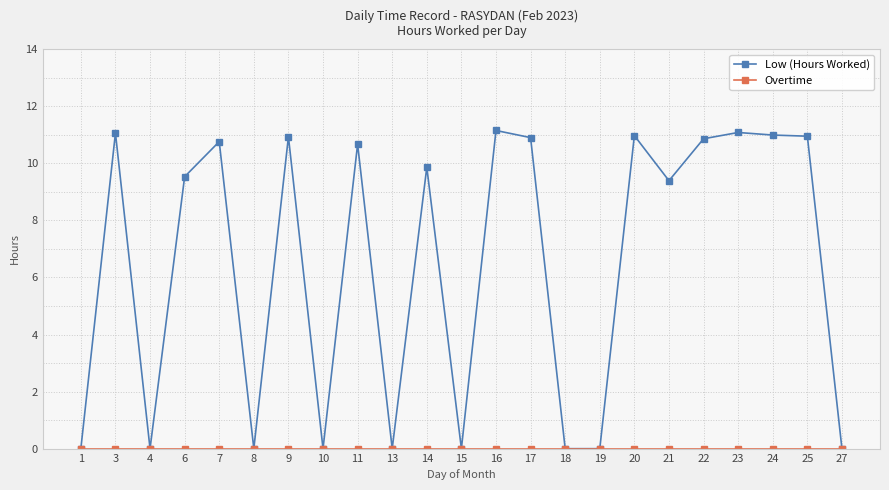

What value does the Low (Hours Worked) series have at 14?

9.9